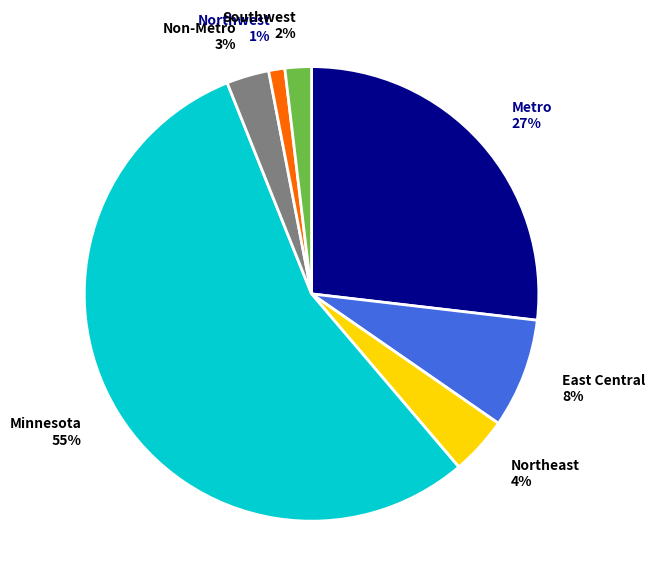

Does any single category account for the majority?

Yes